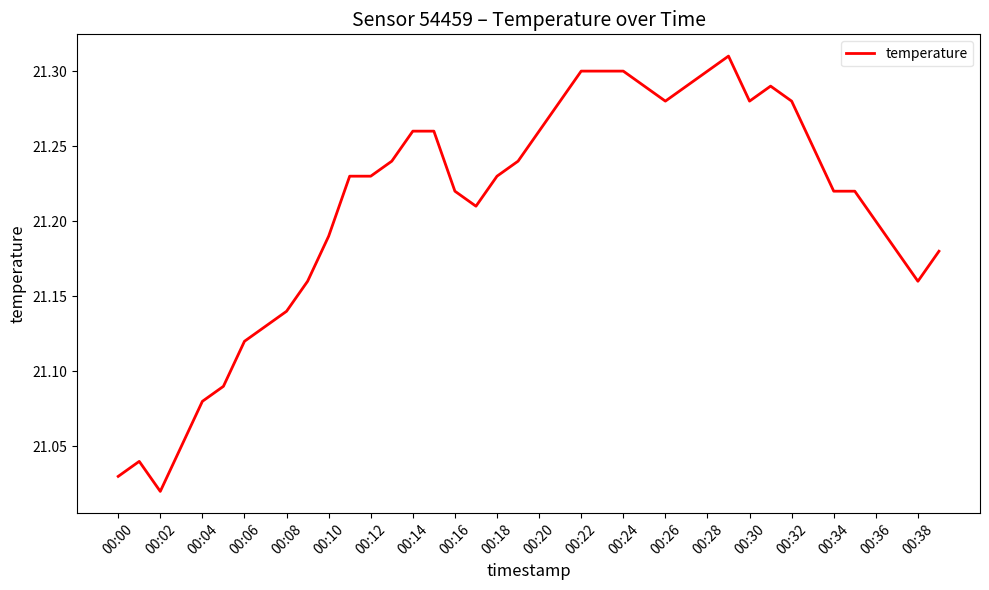

What is the difference between the maximum and minimum values?

0.3